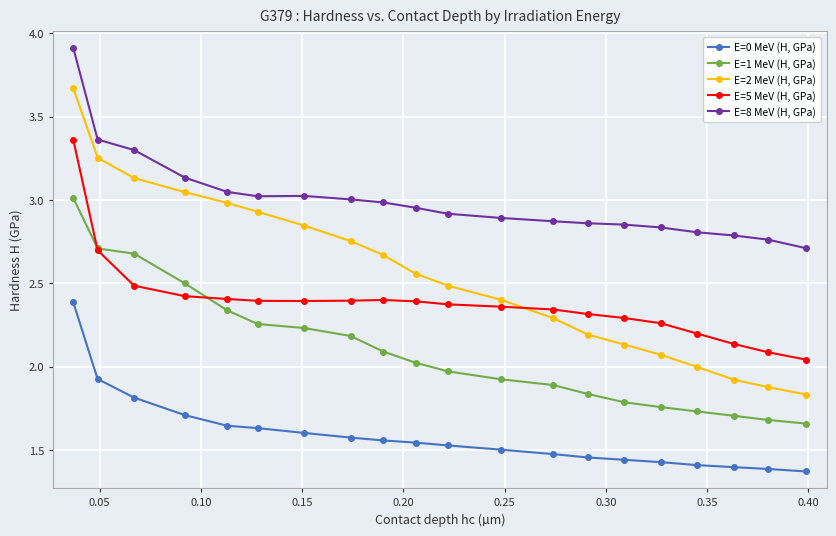

True or false: E=2 MeV (H, GPa) has more than 1 interior local peaks.

False